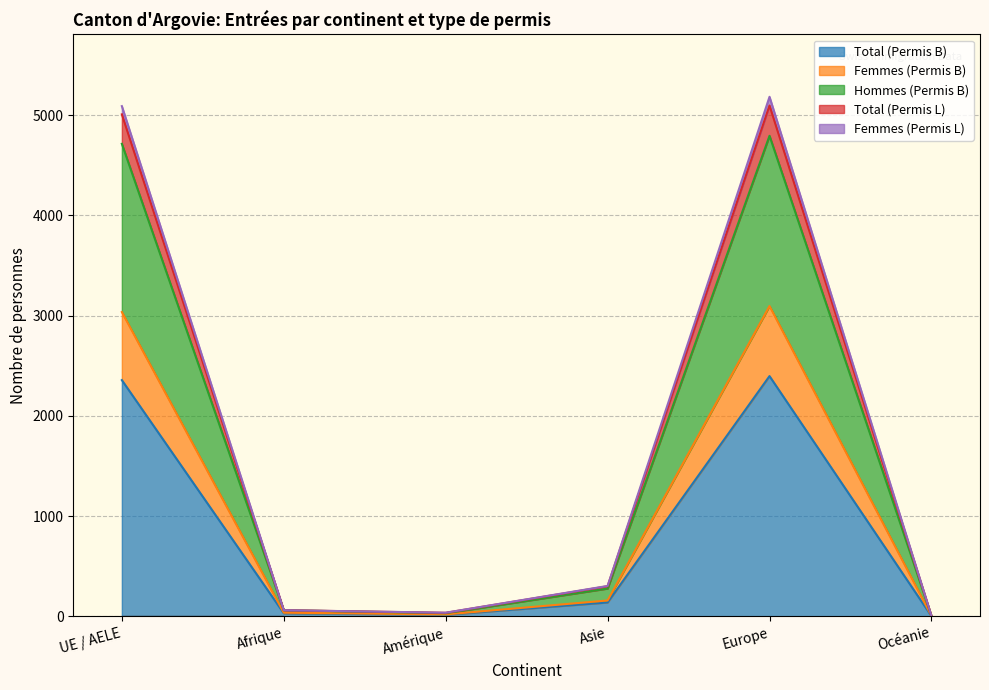

What is the spread (max minus min) of values at UE / AELE?

2733